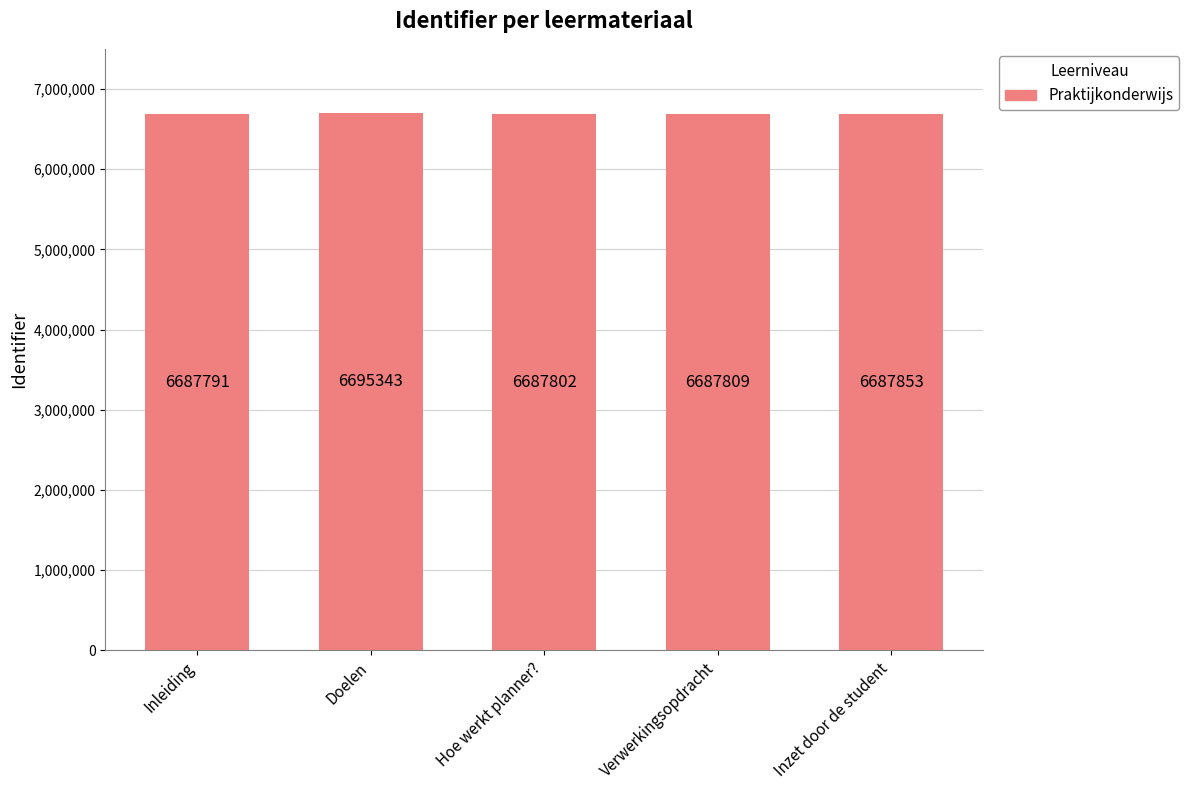

Rank the categories by value from lowest to highest.

Inleiding, Hoe werkt planner?, Verwerkingsopdracht, Inzet door de student, Doelen